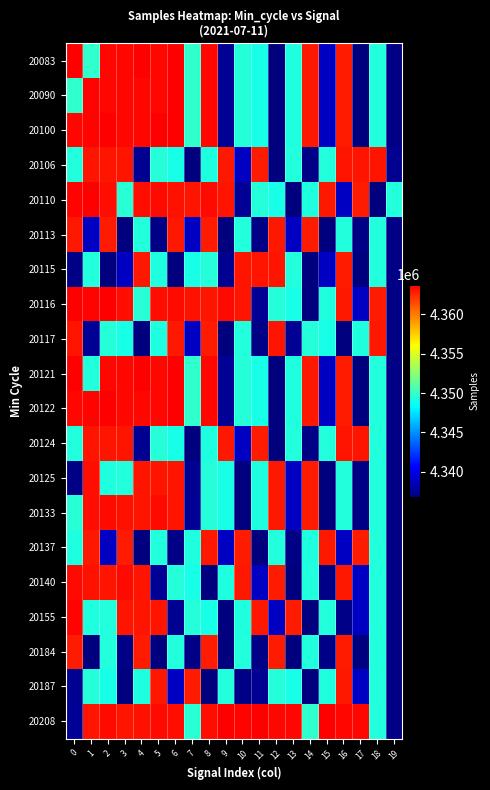

Reading left to right, list all the values displayed in this chart.

20083: 0=4363754	1=4349772	2=4363530	3=4363459	4=4363738	5=4363522	6=4363754	7=4349772	8=4363530	9=4337411	10=4349488	11=4349008	12=4336851	13=4349219	14=4362938	15=4338814	16=4362906	17=4336767	18=4349341	19=4336992
20090: 0=4349772	1=4363565	2=4363530	3=4363459	4=4363530	5=4363522	6=4363754	7=4349772	8=4363530	9=4337411	10=4349488	11=4349008	12=4336851	13=4349219	14=4362938	15=4338814	16=4362906	17=4336767	18=4349341	19=4336992
20100: 0=4363459	1=4363565	2=4363738	3=4363459	4=4363530	5=4363754	6=4363754	7=4349772	8=4363530	9=4337411	10=4349488	11=4349008	12=4336851	13=4349219	14=4362938	15=4338814	16=4362906	17=4336767	18=4349341	19=4336992
20106: 0=4349386	1=4363070	2=4363089	3=4363067	4=4337348	5=4349488	6=4349008	7=4336851	8=4349219	9=4362938	10=4338814	11=4362906	12=4336767	13=4349341	14=4336992	15=4349386	16=4363070	17=4363089	18=4363067	19=4337348
20110: 0=4363565	1=4363668	2=4363281	3=4349566	4=4363291	5=4363363	6=4363167	7=4363120	8=4363354	9=4363095	10=4337411	11=4349488	12=4349008	13=4336851	14=4349219	15=4362938	16=4338814	17=4362906	18=4336767	19=4349341
20113: 0=4362938	1=4338814	2=4362906	3=4336767	4=4349341	5=4336992	6=4362938	7=4338814	8=4362906	9=4336767	10=4349341	11=4336992	12=4362938	13=4338814	14=4362906	15=4336767	16=4349341	17=4336992	18=4349341	19=4336992
20115: 0=4336992	1=4349341	2=4336767	3=4338814	4=4362938	5=4349219	6=4336851	7=4349008	8=4349488	9=4337348	10=4363067	11=4363089	12=4363070	13=4349386	14=4336767	15=4338814	16=4362906	17=4336767	18=4349341	19=4336992
20116: 0=4363738	1=4363565	2=4363668	3=4363281	4=4349566	5=4363291	6=4363363	7=4363167	8=4363120	9=4363354	10=4363095	11=4337411	12=4349488	13=4349008	14=4336851	15=4349219	16=4362938	17=4338814	18=4362906	19=4336992
20117: 0=4363095	1=4337411	2=4349488	3=4349008	4=4336851	5=4349219	6=4362938	7=4338814	8=4362906	9=4336767	10=4349341	11=4336992	12=4363095	13=4337411	14=4349488	15=4349008	16=4336851	17=4349219	18=4362938	19=4336992
20121: 0=4363668	1=4349341	2=4363530	3=4363459	4=4363738	5=4363522	6=4363754	7=4349772	8=4363530	9=4337411	10=4349488	11=4349008	12=4336851	13=4349219	14=4362938	15=4338814	16=4362906	17=4336767	18=4349341	19=4336992
20122: 0=4363530	1=4363565	2=4363738	3=4363459	4=4363530	5=4363522	6=4363754	7=4349772	8=4363530	9=4337411	10=4349488	11=4349008	12=4336851	13=4349219	14=4362938	15=4338814	16=4362906	17=4336767	18=4349341	19=4336992
20124: 0=4349386	1=4363070	2=4363089	3=4363067	4=4337348	5=4349488	6=4349008	7=4336851	8=4349219	9=4362938	10=4338814	11=4362906	12=4336767	13=4349341	14=4336992	15=4349386	16=4363070	17=4363089	18=4349341	19=4336992
20125: 0=4337023	1=4363246	2=4349211	3=4349386	4=4363070	5=4363089	6=4363067	7=4337348	8=4349488	9=4349008	10=4336851	11=4349219	12=4362938	13=4338814	14=4362906	15=4336767	16=4349341	17=4336992	18=4349341	19=4336992
20133: 0=4349566	1=4363291	2=4363363	3=4363167	4=4363120	5=4363354	6=4363095	7=4337411	8=4349488	9=4349008	10=4336851	11=4349219	12=4362938	13=4338814	14=4362906	15=4336767	16=4349341	17=4336992	18=4349341	19=4336992
20137: 0=4349219	1=4362938	2=4338814	3=4362906	4=4336767	5=4349341	6=4336992	7=4349219	8=4362938	9=4338814	10=4362906	11=4336767	12=4349341	13=4336992	14=4349219	15=4362938	16=4338814	17=4362906	18=4349341	19=4336992
20140: 0=4363363	1=4363167	2=4363120	3=4363354	4=4363095	5=4337411	6=4349488	7=4349008	8=4336851	9=4349219	10=4362938	11=4338814	12=4362906	13=4336767	14=4349341	15=4336992	16=4362938	17=4338814	18=4349341	19=4336992
20155: 0=4363565	1=4349211	2=4349386	3=4363070	4=4363089	5=4363067	6=4337348	7=4349488	8=4349008	9=4336851	10=4349219	11=4362938	12=4338814	13=4362906	14=4336767	15=4349341	16=4336992	17=4338814	18=4349341	19=4336992
20184: 0=4362906	1=4336767	2=4349341	3=4336992	4=4362906	5=4336767	6=4349341	7=4336992	8=4362906	9=4336767	10=4349341	11=4336992	12=4362906	13=4336767	14=4349341	15=4336992	16=4362906	17=4336767	18=4349341	19=4336992
20187: 0=4337348	1=4349488	2=4349008	3=4336851	4=4349219	5=4362938	6=4338814	7=4362906	8=4336767	9=4349341	10=4336992	11=4337348	12=4349488	13=4349008	14=4336851	15=4349219	16=4362938	17=4338814	18=4349341	19=4336992
20208: 0=4337411	1=4363095	2=4363354	3=4363120	4=4363167	5=4363363	6=4363291	7=4349566	8=4363281	9=4363668	10=4363565	11=4363738	12=4363459	13=4363530	14=4349772	15=4363754	16=4363522	17=4363530	18=4349341	19=4336992